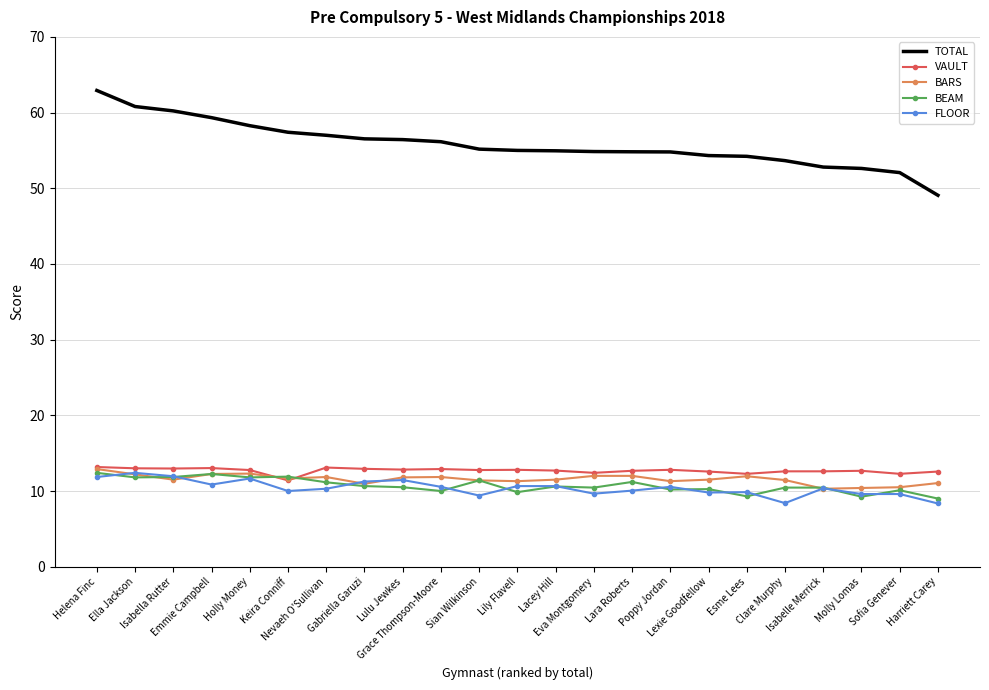

What is the highest value of the FLOOR series?

12.4